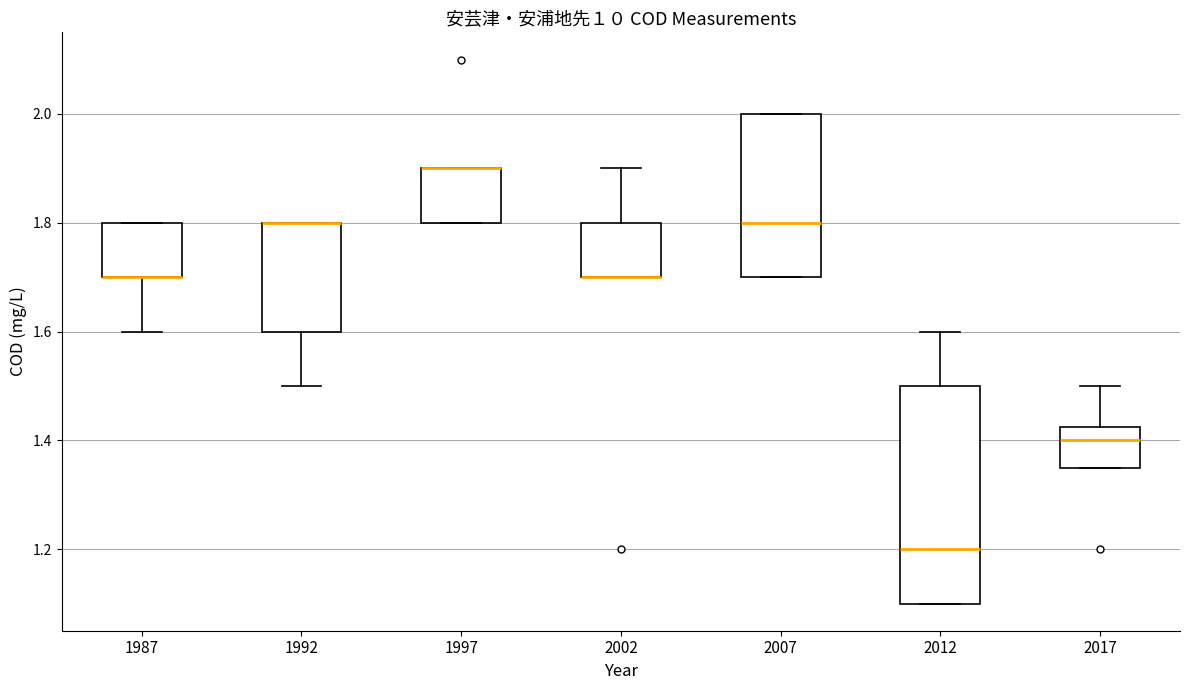

Where is the upper edge of the box at x = 1987 on the y-axis? The values are not printed on the chart, so give them approximately, as read against the axis.

1.80